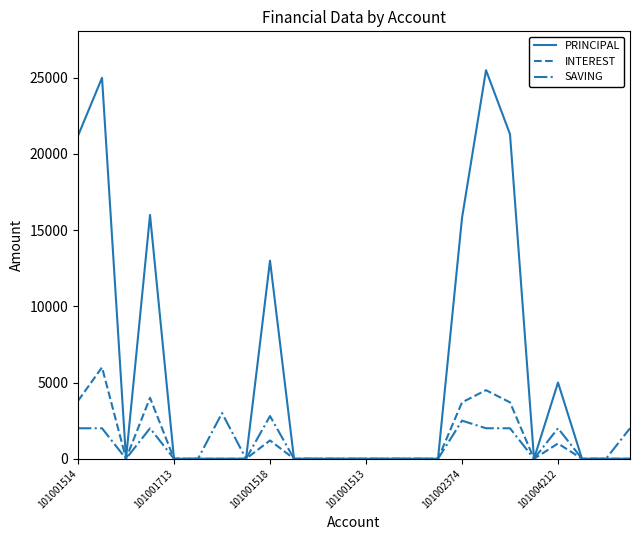

Does the chart have visible grid lines?

No